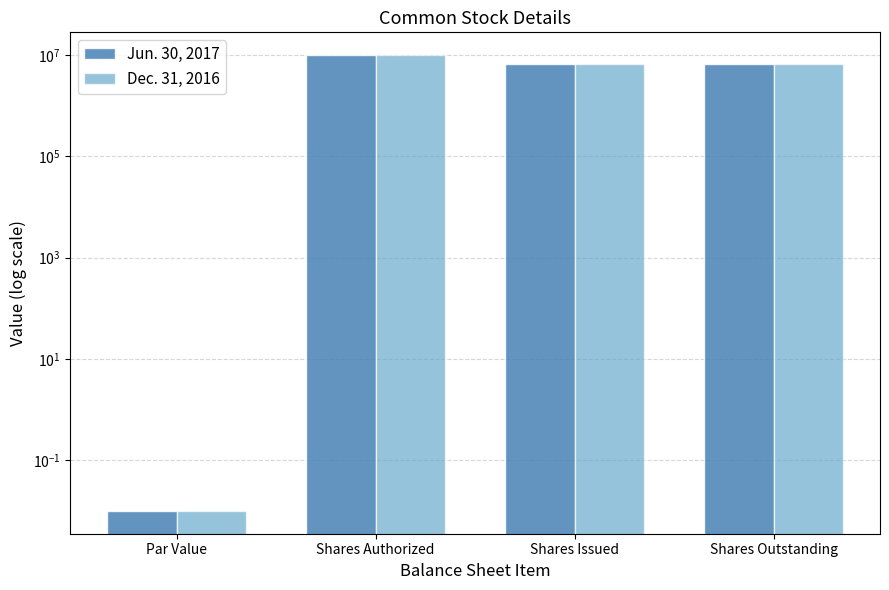

How many values in the Jun. 30, 2017 series exceed 6599912?

1